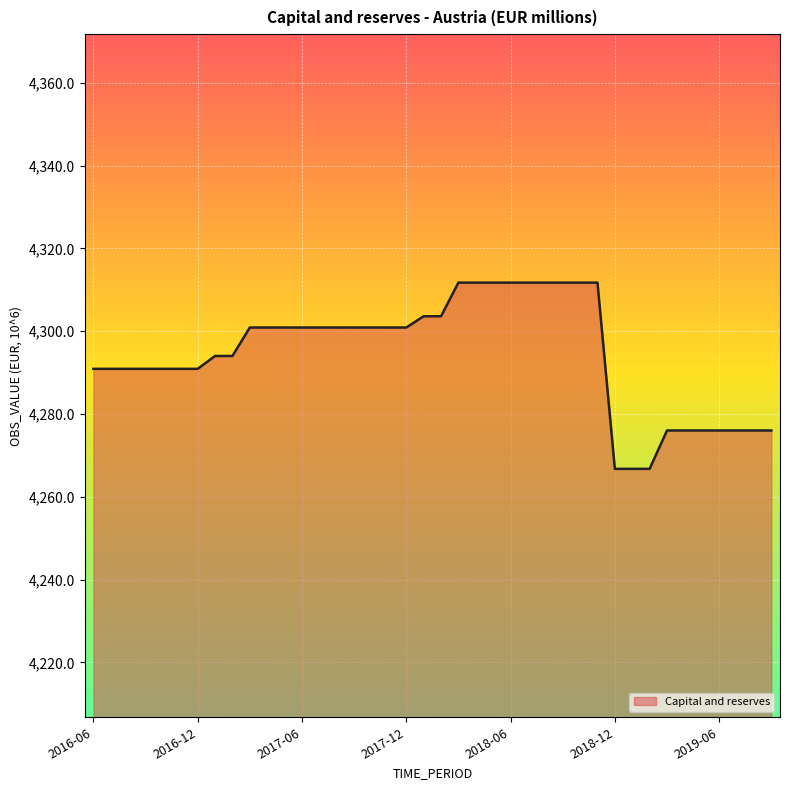

What is the average value?

4294.5